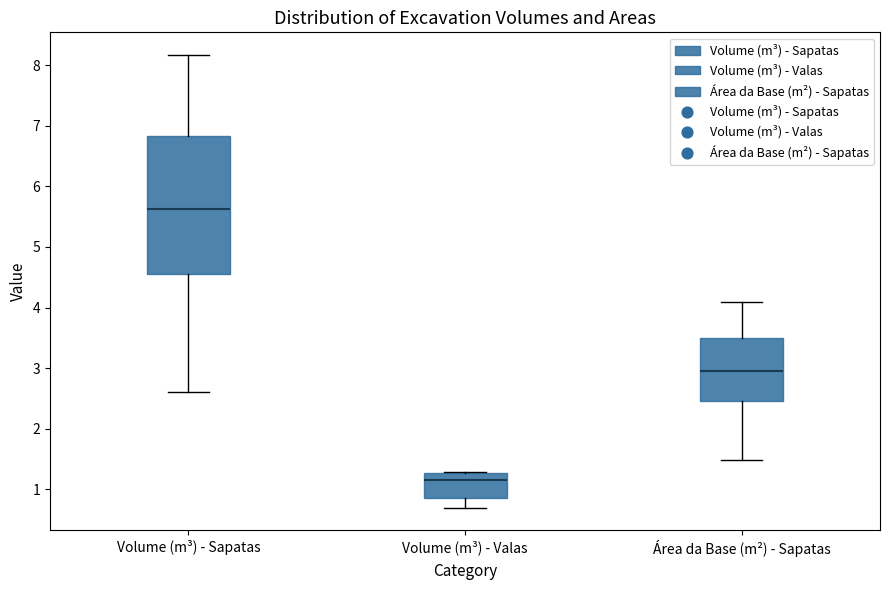

Where does the lower whisker of the box for Volume (m³) - Valas end on the y-axis? The values are not printed on the chart, so give them approximately, as read against the axis.

0.7